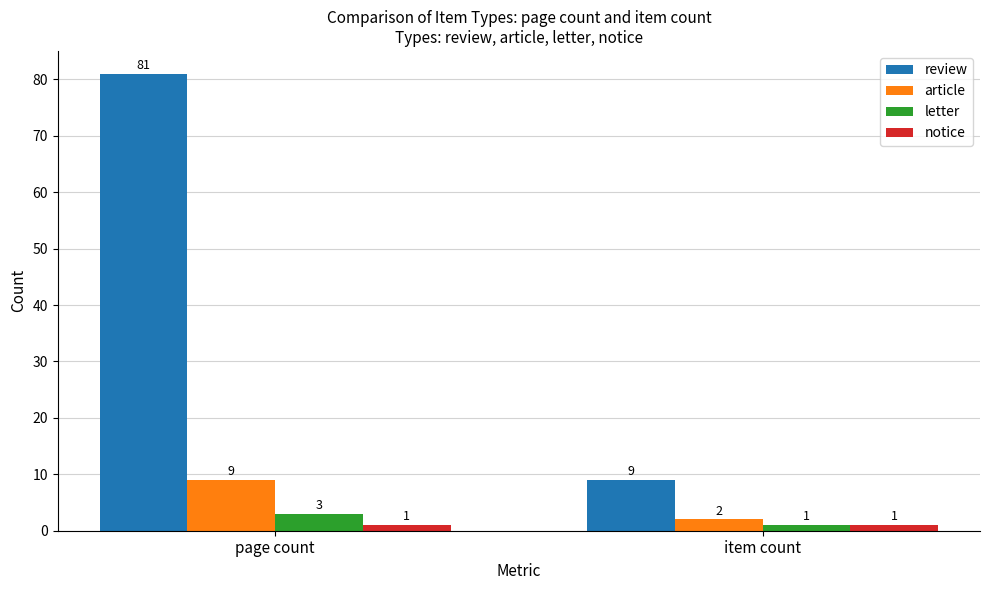

Rank the series by their maximum value, from highest to lowest.

review, article, letter, notice